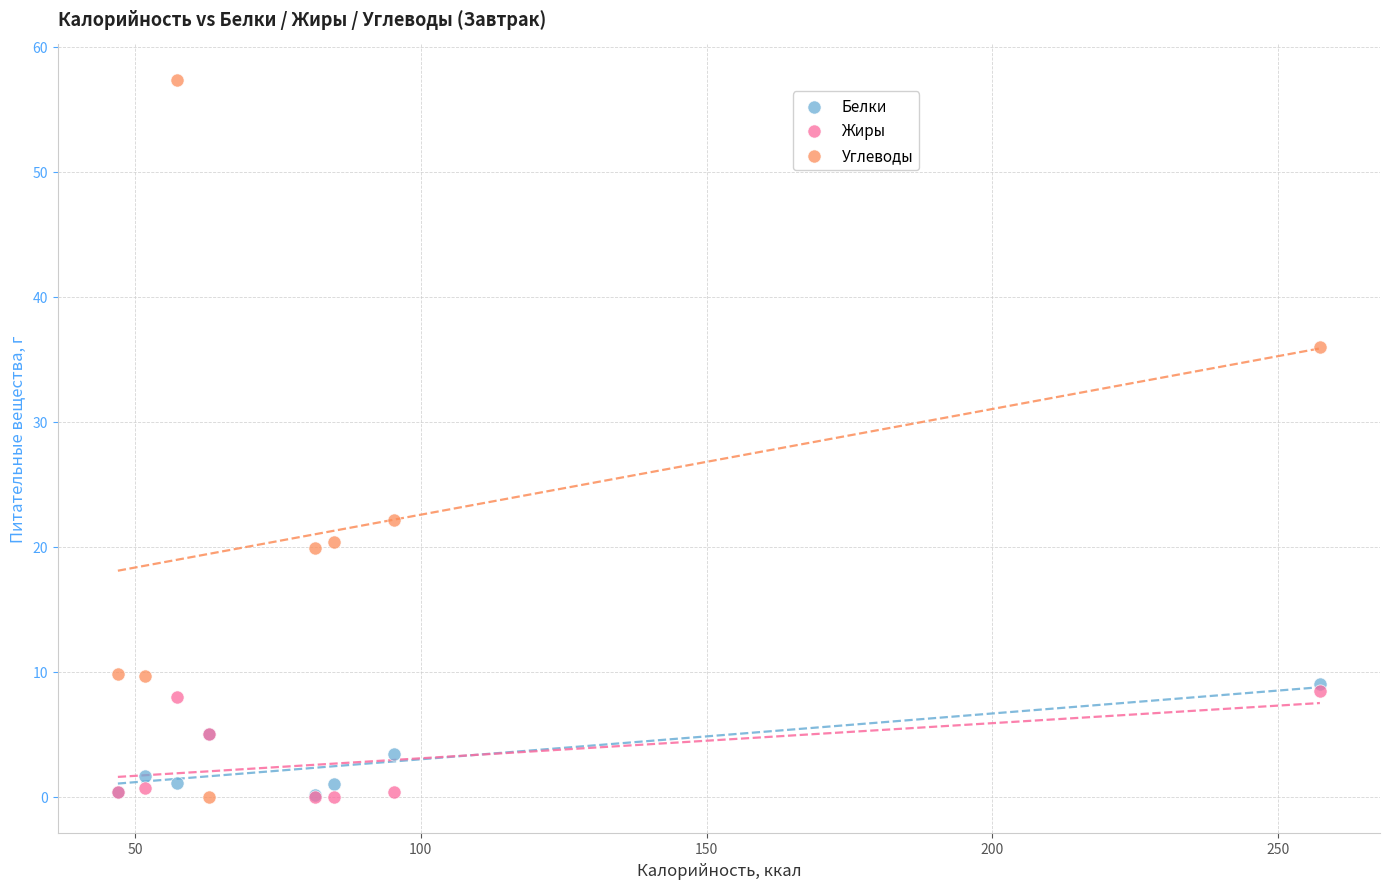

Across all series, what Y value is closest to 28?

22.1